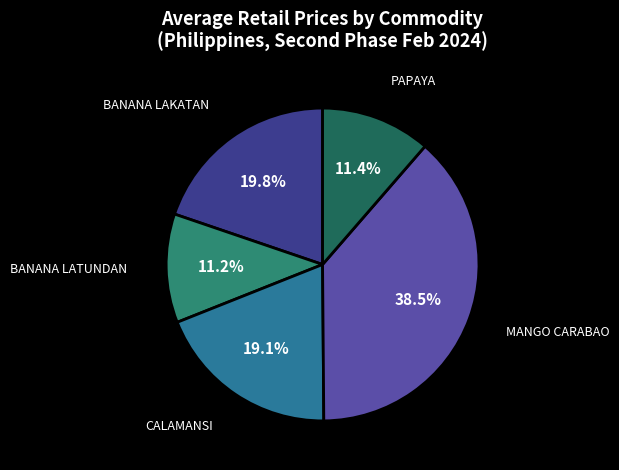

To the nearest percent, what is the difference between the largest and smallest slice percentages?

27%